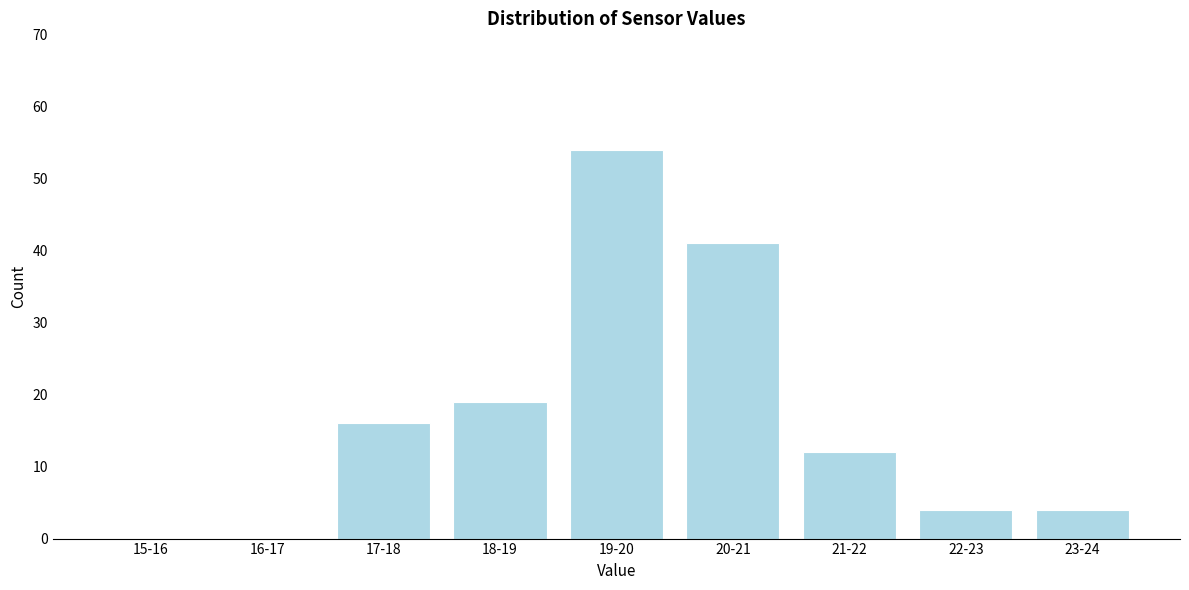

Reading right to left, extract all data points from this chart.

23-24=4	22-23=4	21-22=12	20-21=41	19-20=54	18-19=19	17-18=16	16-17=0	15-16=0